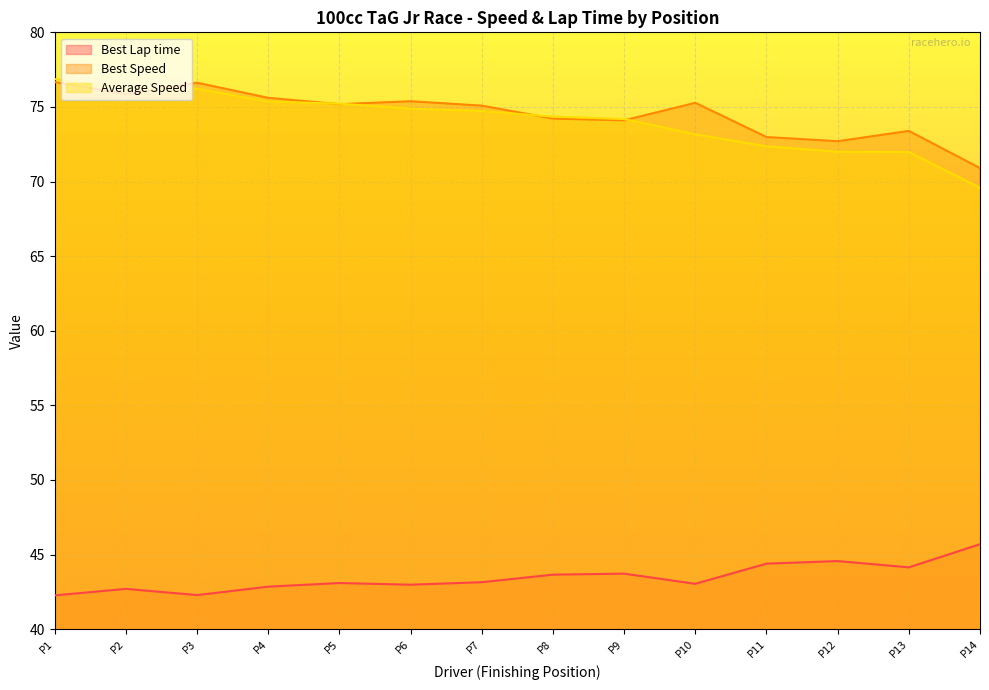

How many times do Best Speed and Average Speed cross each other?

5